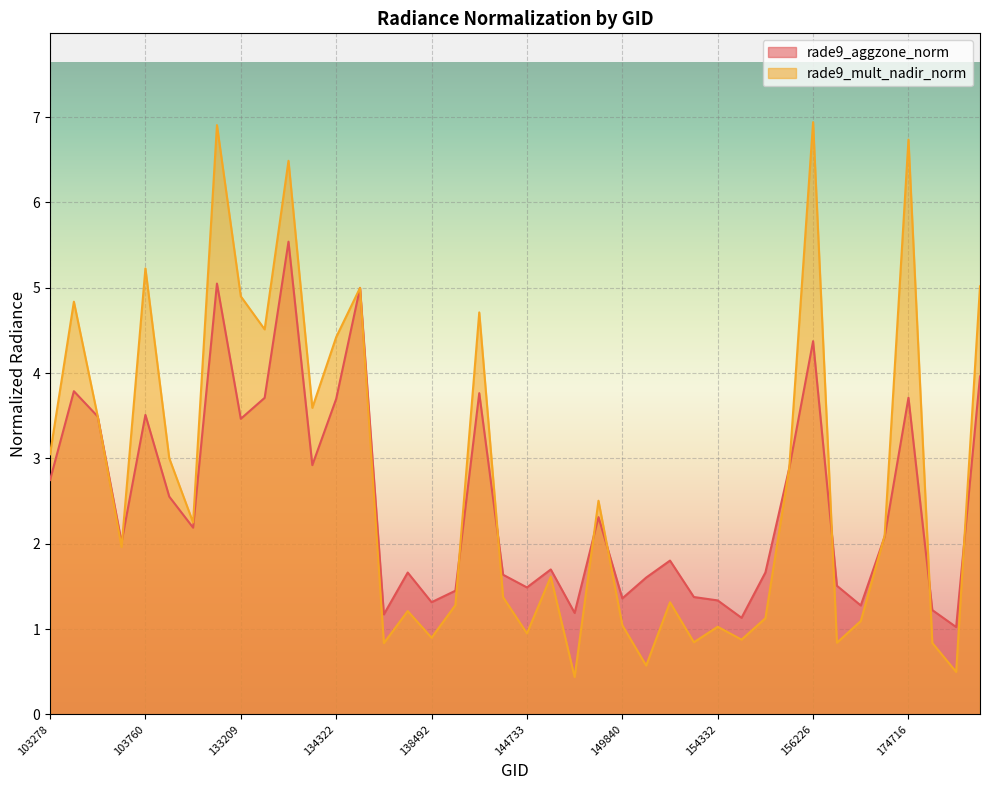

What is the minimum value shown in the chart?

0.4